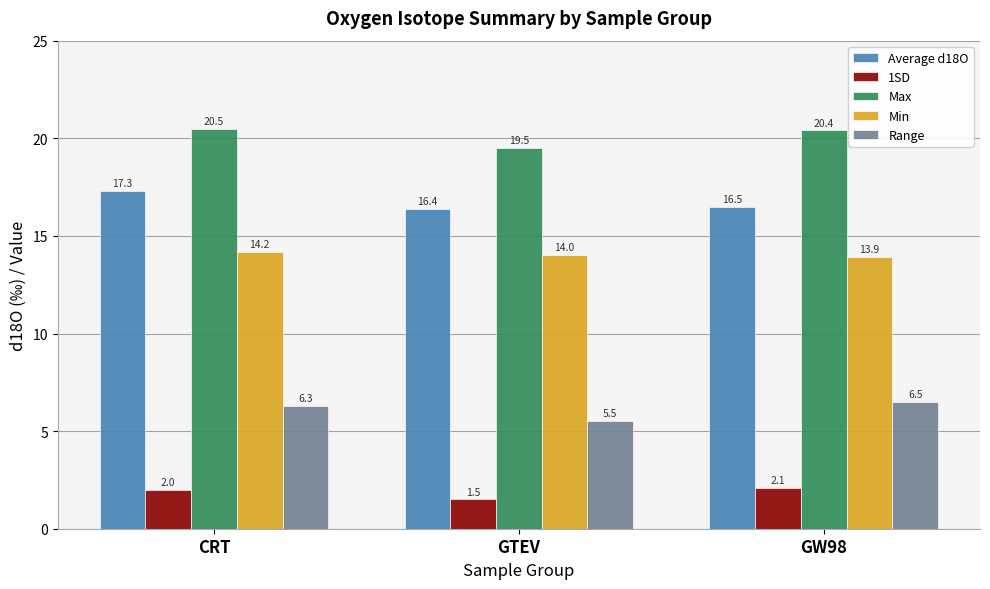

What is the difference between the highest and lowest values at CRT?

18.5